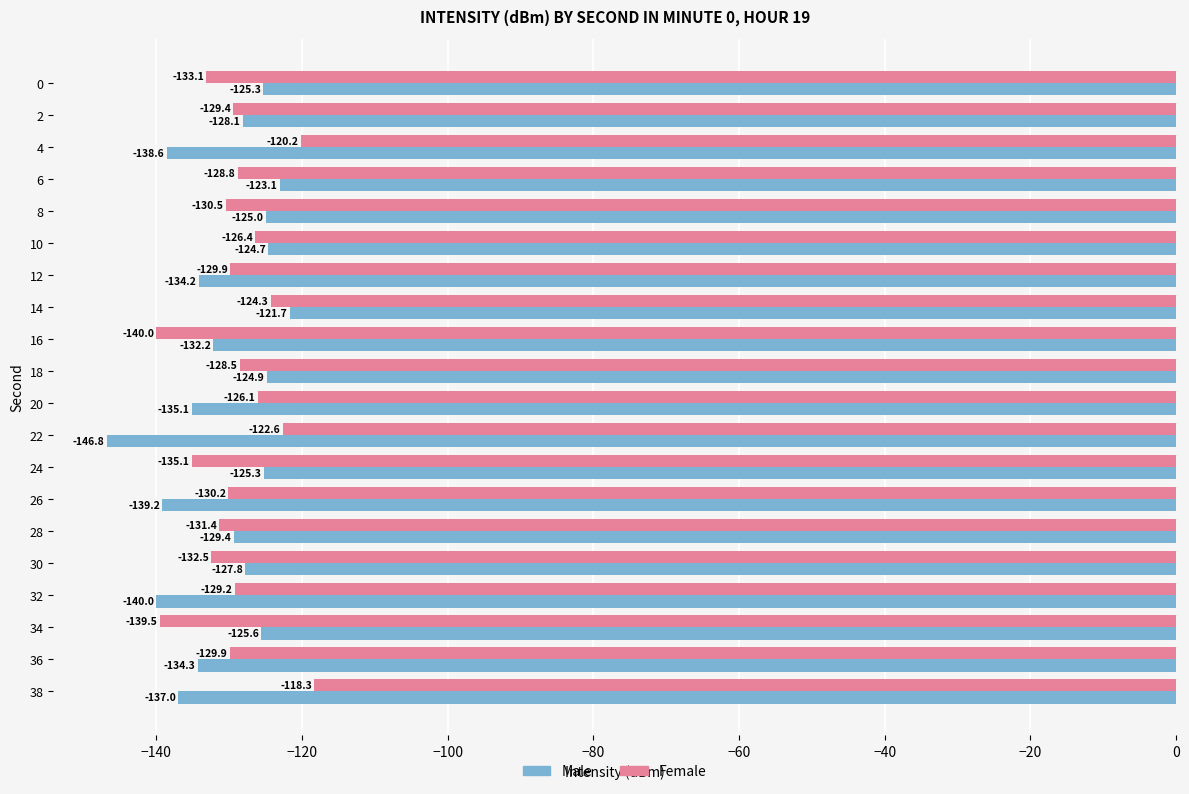

What is the average value of the Male series?

-130.9